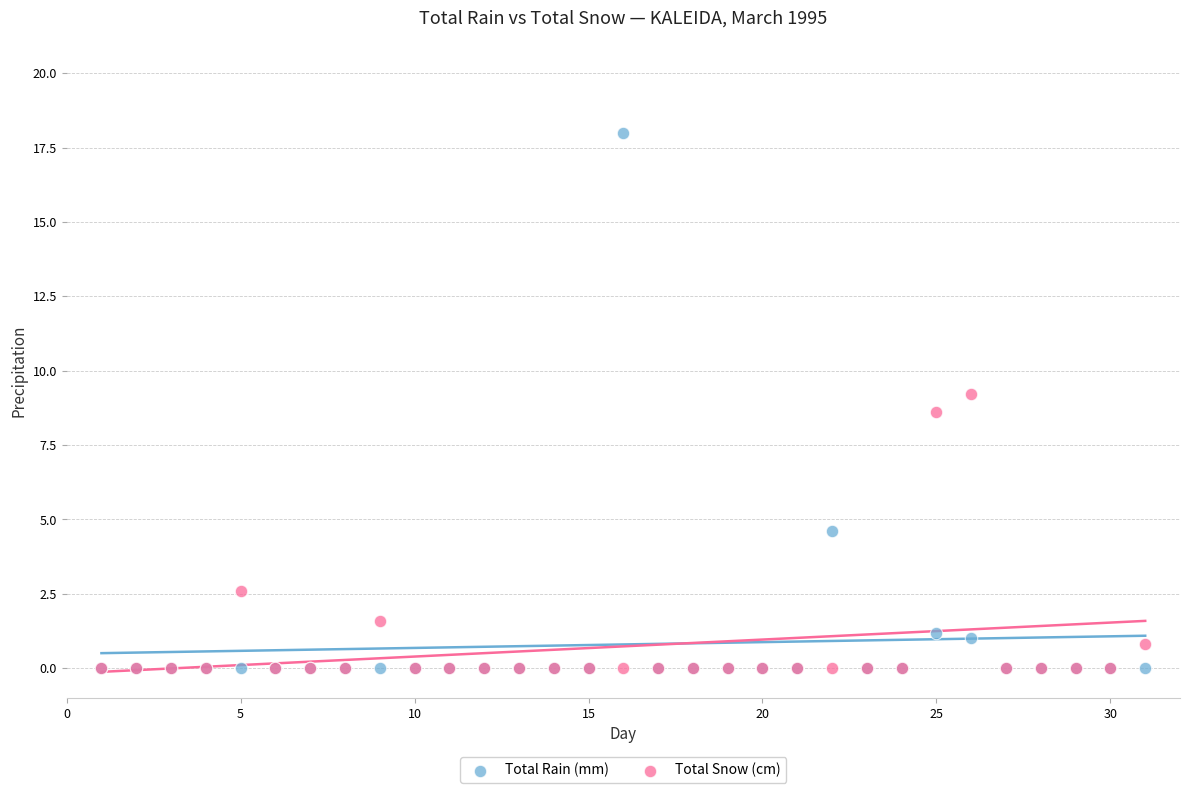

What are all the series names shown in the legend?

Total Rain (mm), Total Snow (cm)